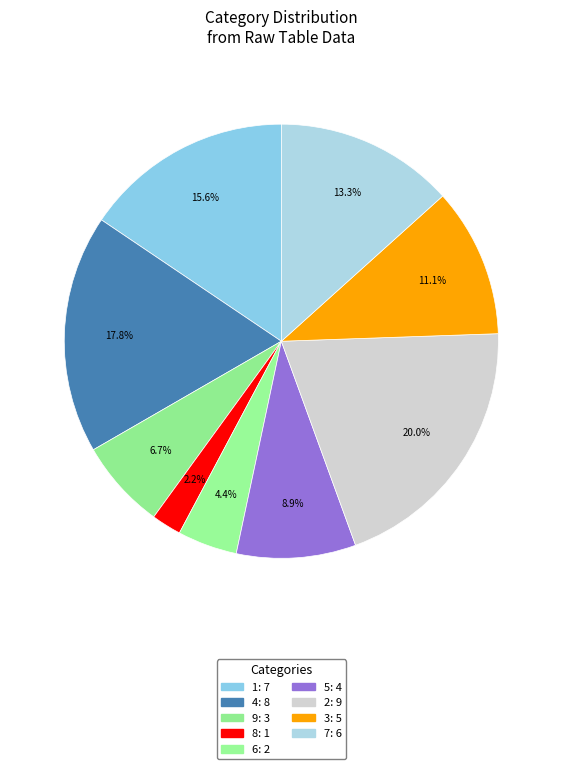

Count the number of slices in the pie.

9